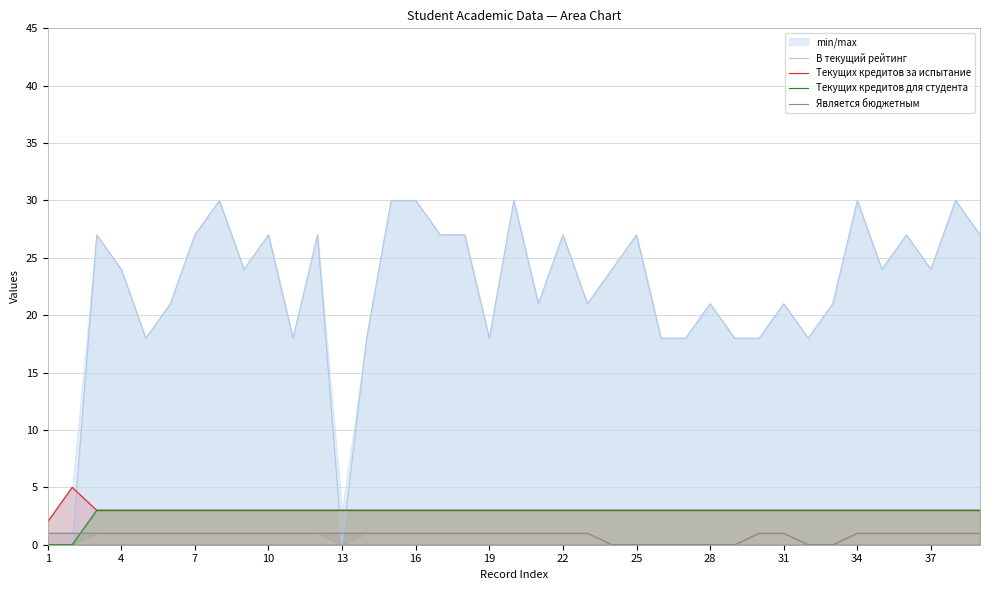

Read the Текущих кредитов за испытание value at 35.

3